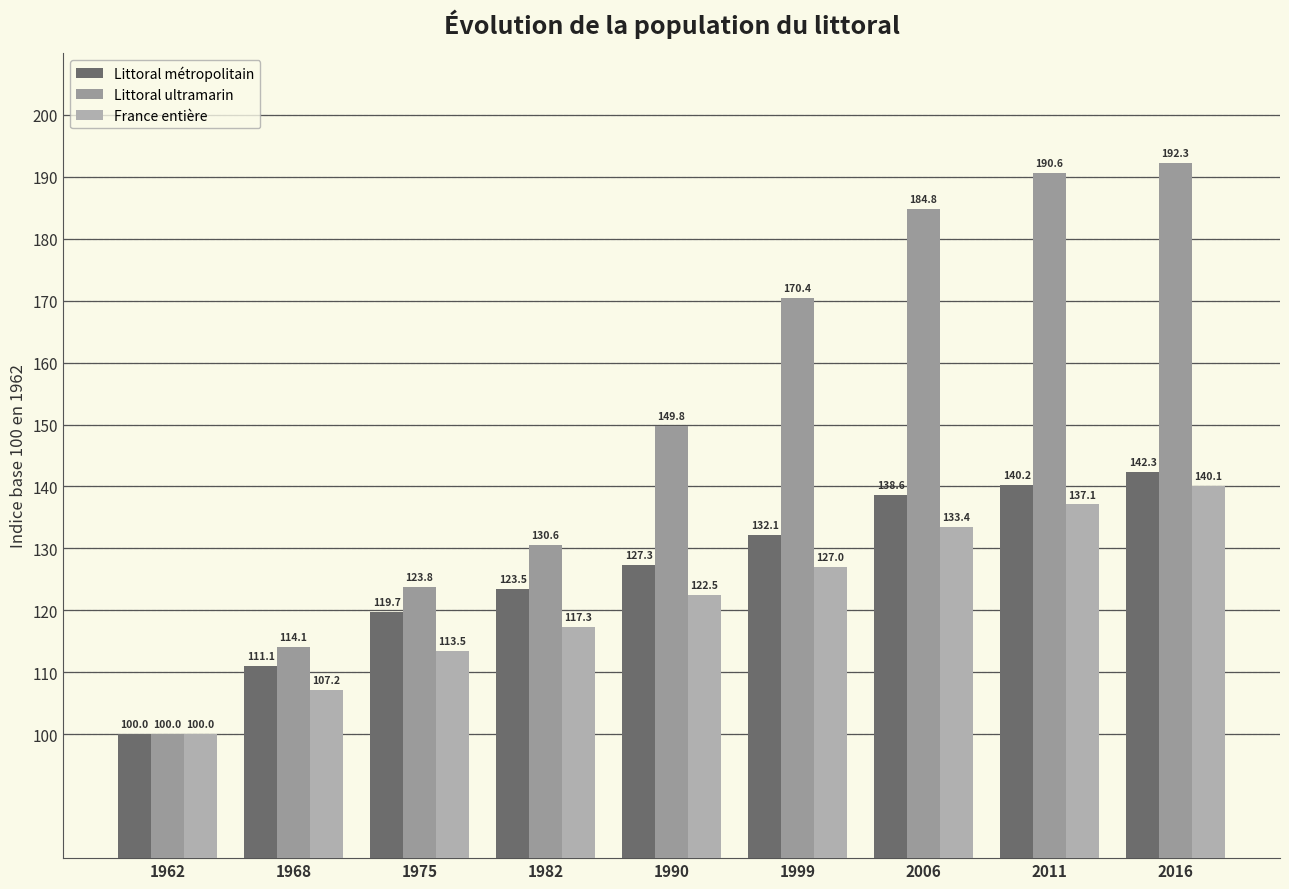

Does the chart contain any negative values?

No